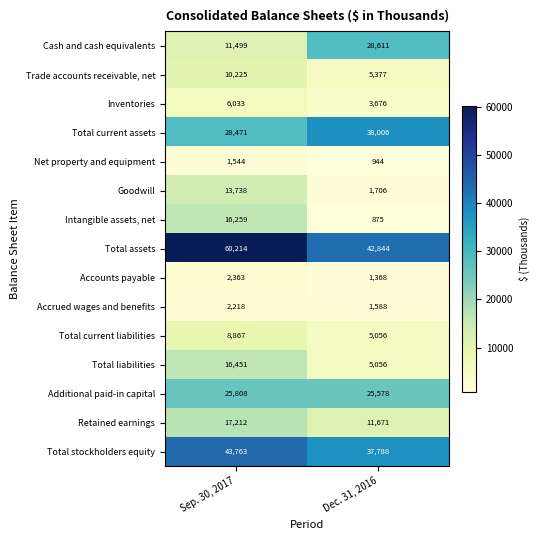

What is the maximum value shown in the chart?

60214